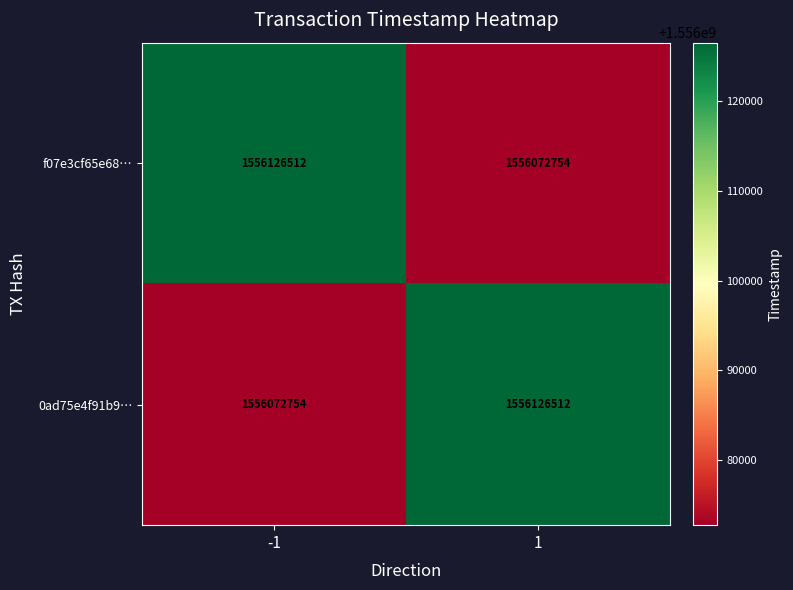

What is the total value across all series at -1?

3112199266